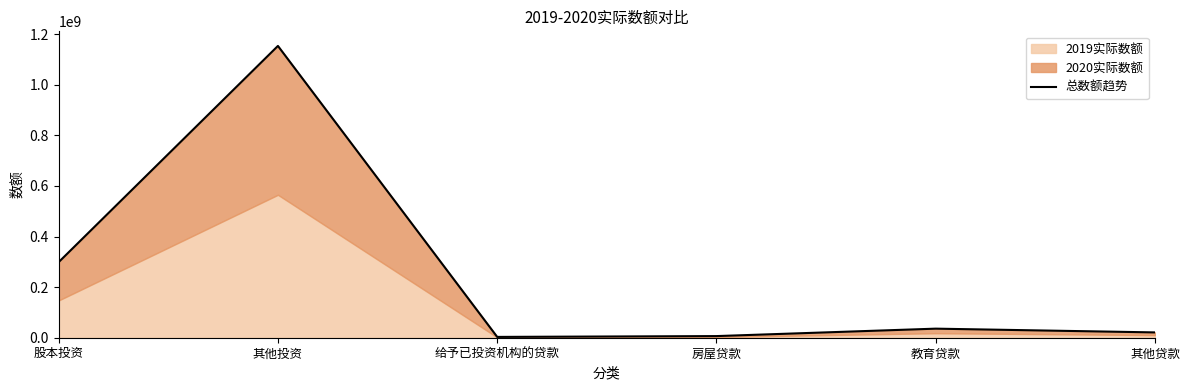

How many lines are shown in the chart?

1